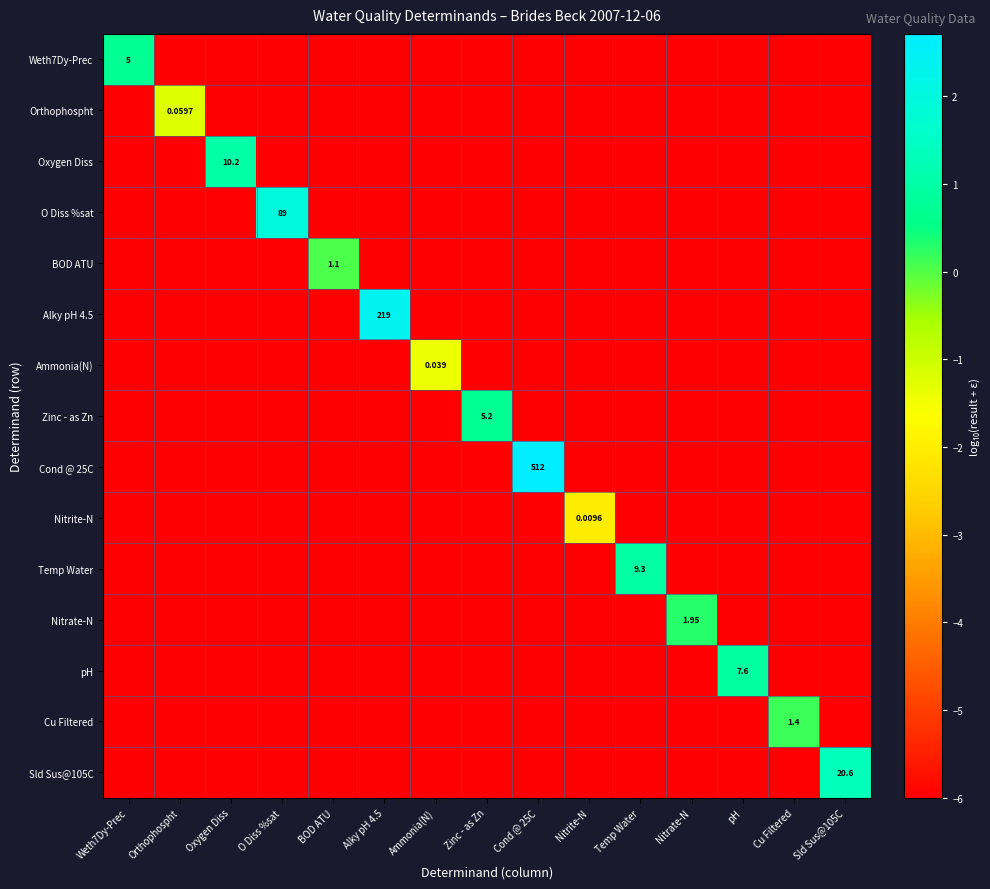

The Cu Filtered series shows -6.0 at Zinc - as Zn. True or false?

True